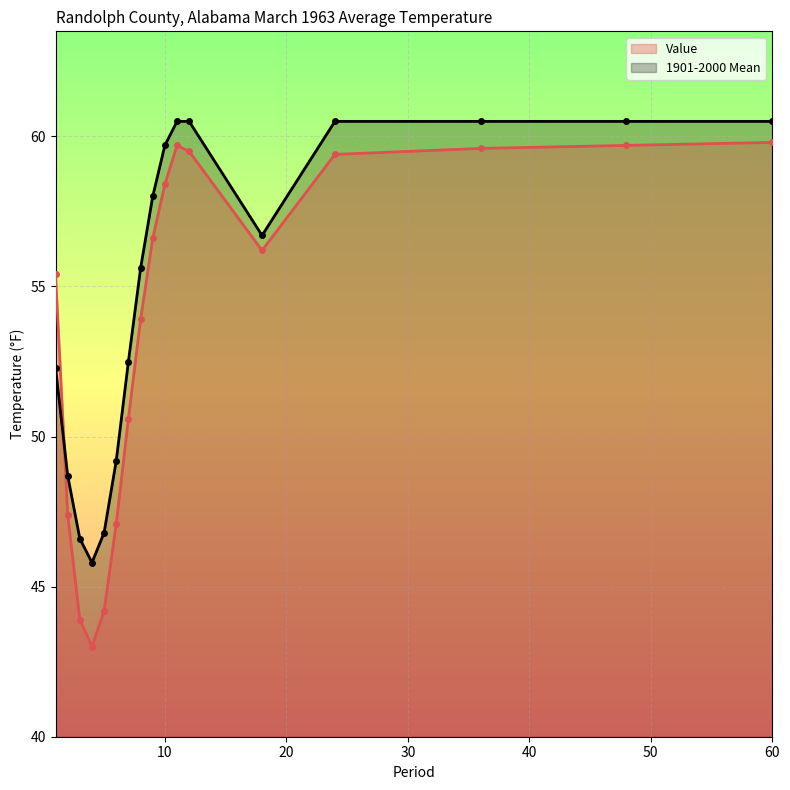

True or false: 1901-2000 Mean has a value of 52.3 at 1.

True